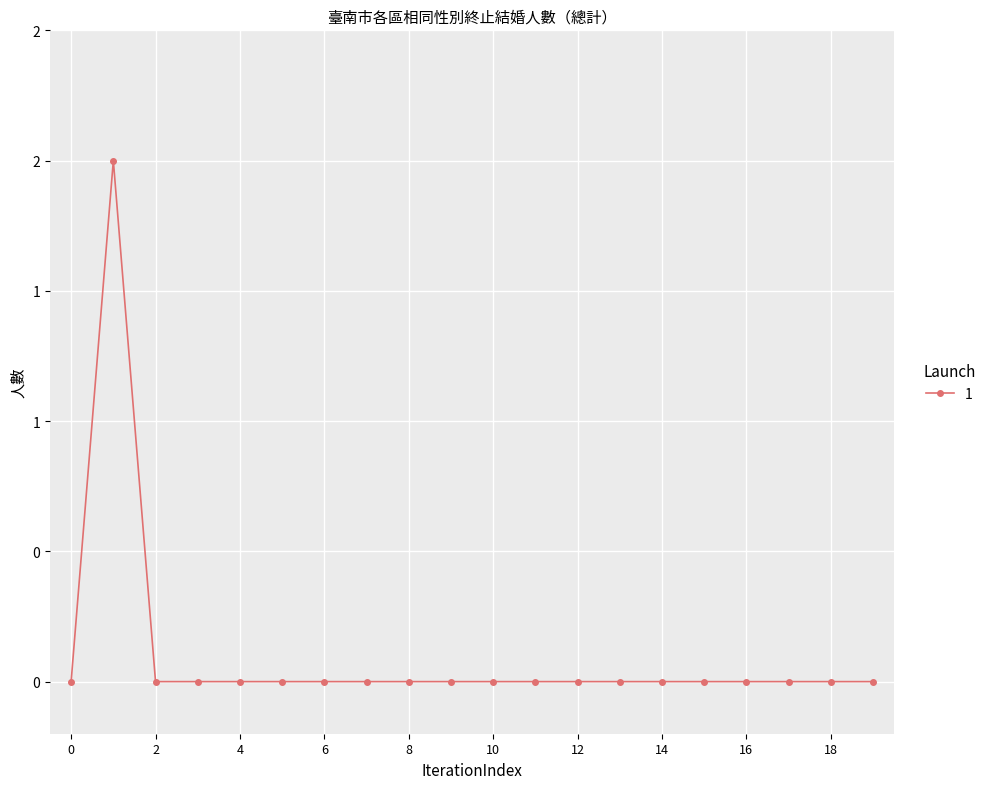

Does the chart display data point markers on the line(s)?

Yes